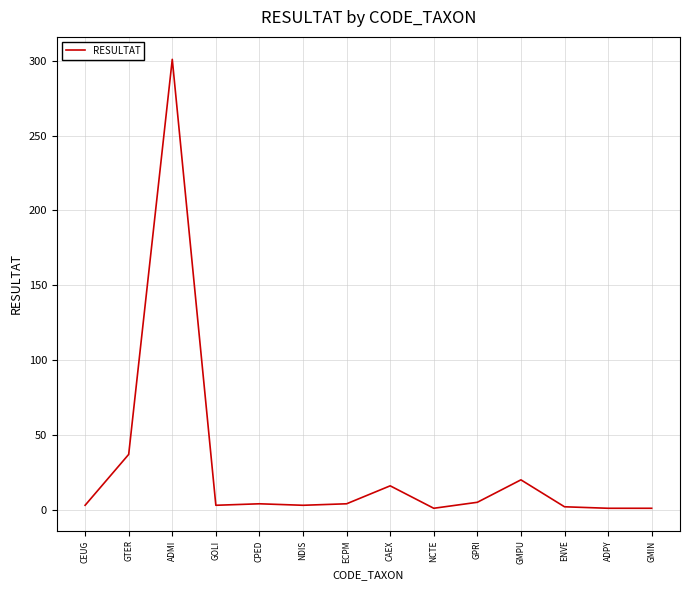

What is the difference between the maximum and minimum values?

300